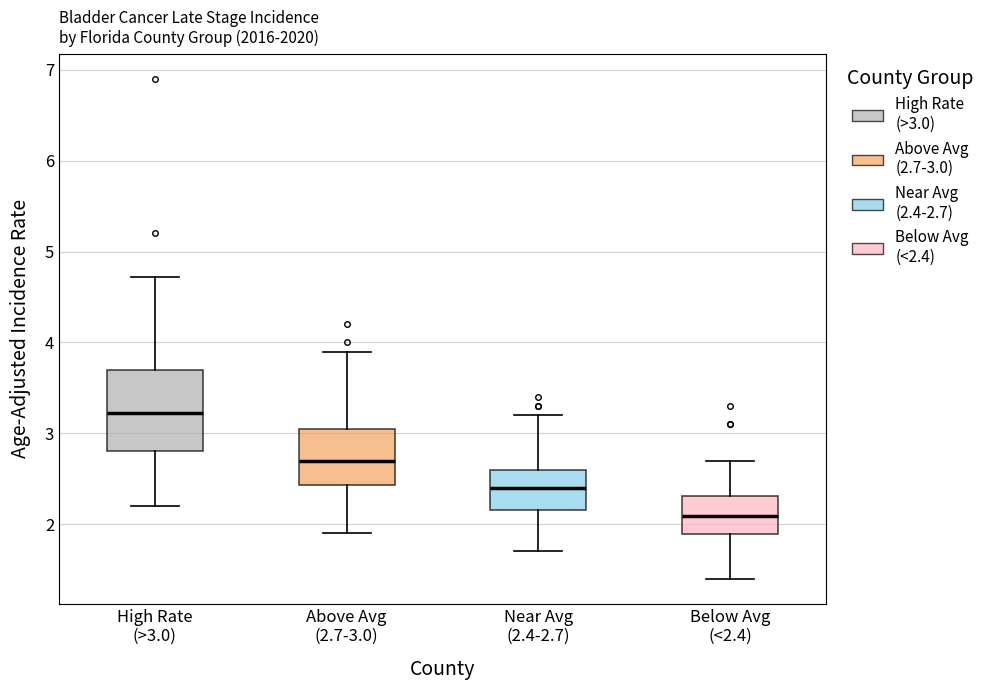

Reading left to right, transcribe this box plot: for each box, give where its median line is, the range the box spans, and where its two whiskers end, as read against the y-axis. The values are not printed on the chart, so give them approximately, as read against the axis.

High Rate (>3.0): median 3.2, box 2.8 to 3.7, whiskers 2.2 to 4.7
Above Avg (2.7-3.0): median 2.7, box 2.4 to 3.0, whiskers 1.9 to 3.9
Near Avg (2.4-2.7): median 2.4, box 2.2 to 2.6, whiskers 1.7 to 3.2
Below Avg (<2.4): median 2.1, box 1.9 to 2.3, whiskers 1.4 to 2.7